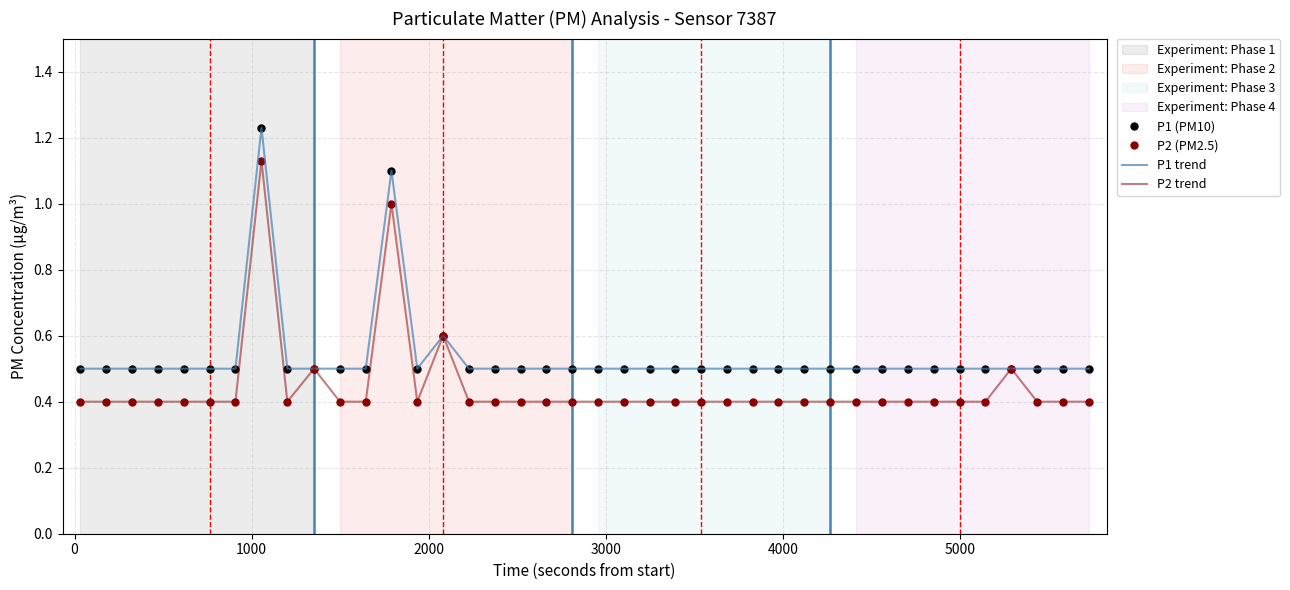

What is the maximum value for P1 (PM10)?

1.2